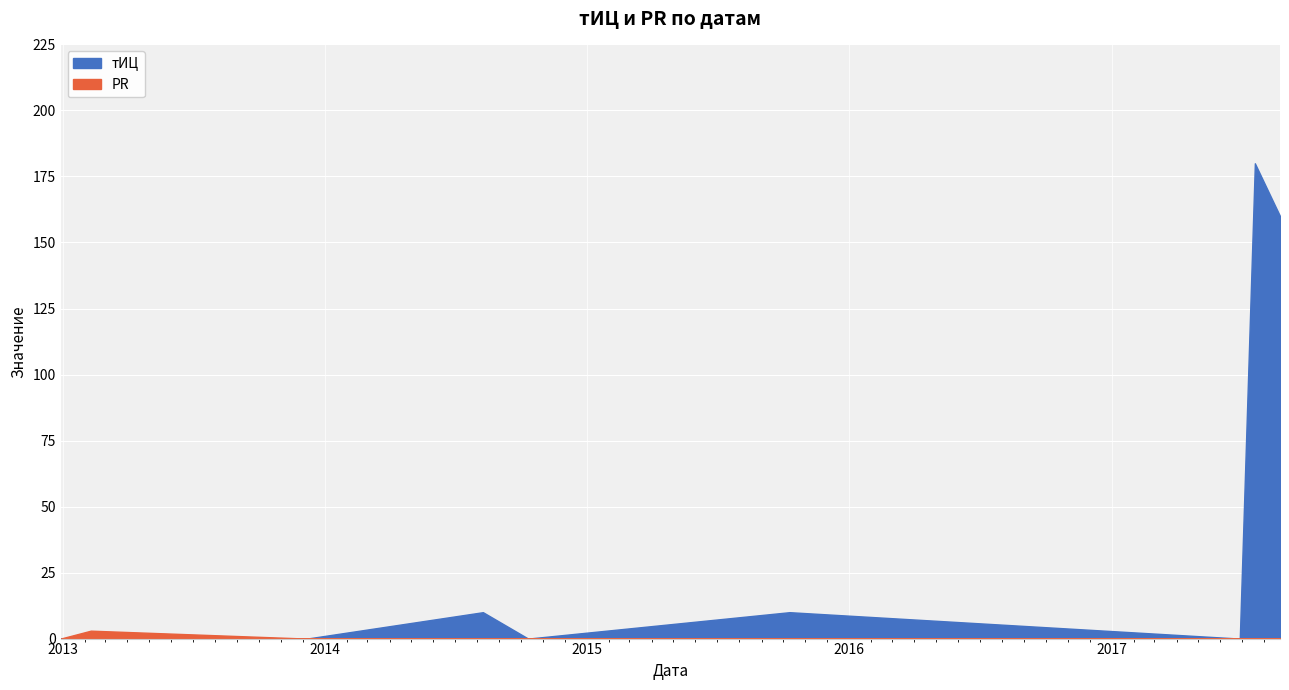

At which category does тИЦ reach its first local peak?

2014-08-09